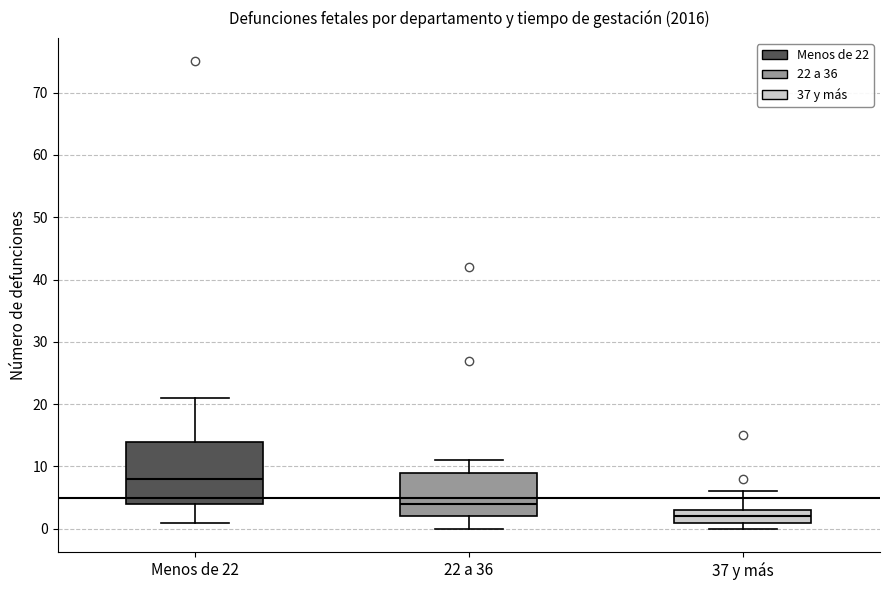

Where does the median line of the box for Menos de 22 sit on the y-axis? The values are not printed on the chart, so give them approximately, as read against the axis.

8